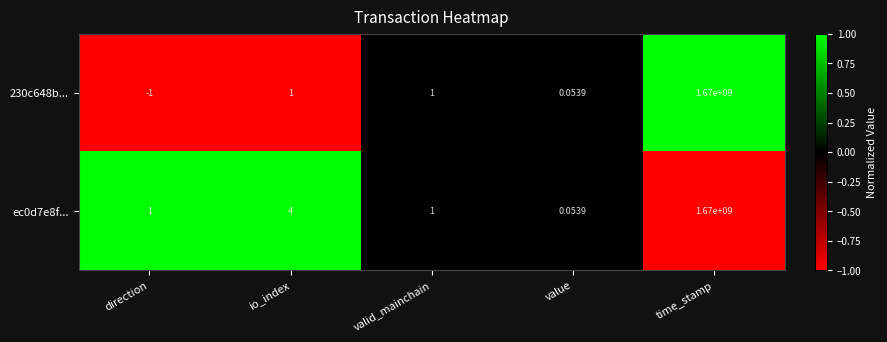

At which category is the sum across all series the highest?

time_stamp